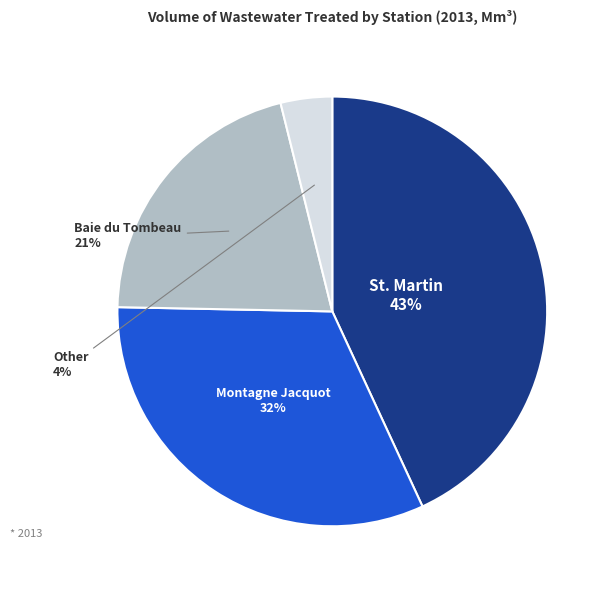

Is there any slice that represents more than half of the pie?

No